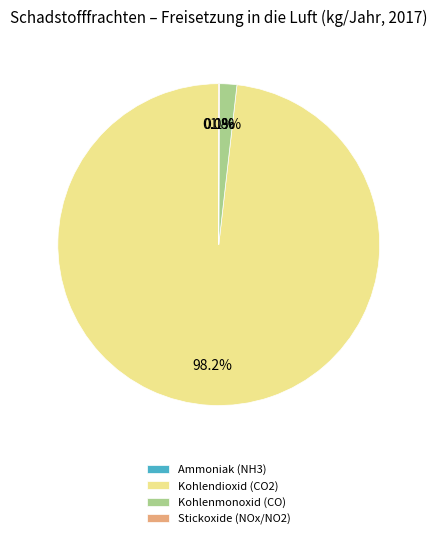

To the nearest percent, what is the average slice percentage?

25%